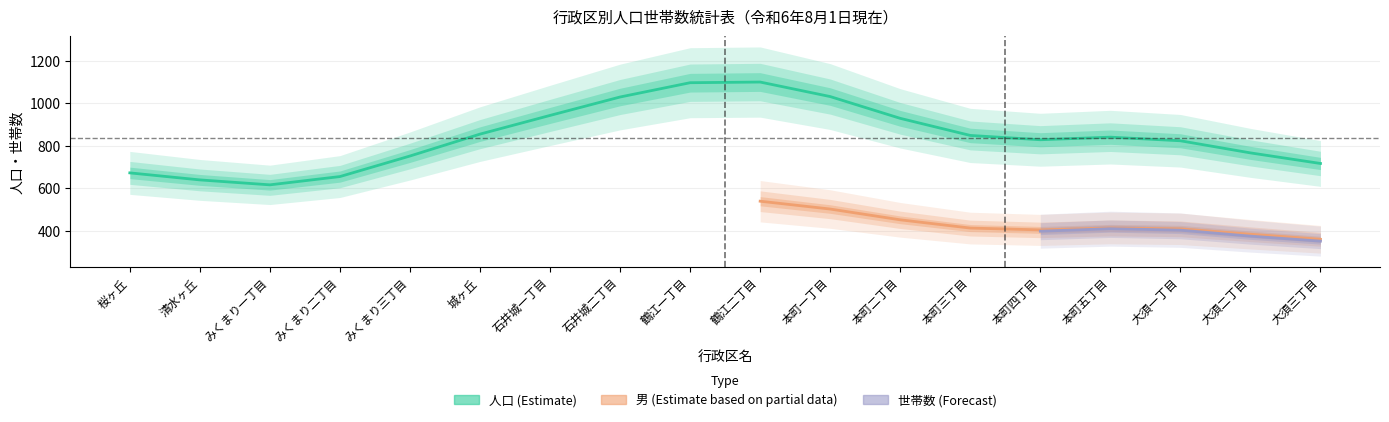

Which series has the largest total across all categories?

人口